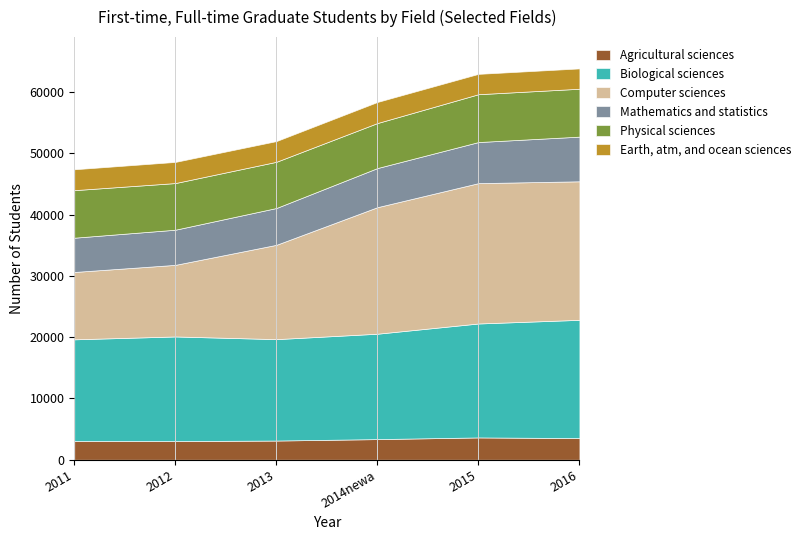

Where is Physical sciences nearest to the value 7582?

2012